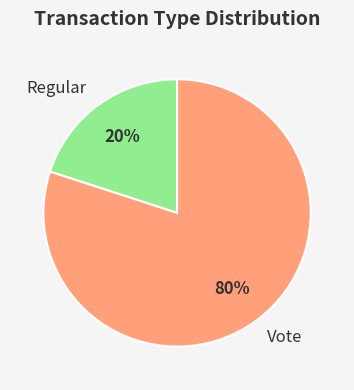

Which has a higher value, Vote or Regular?

Vote